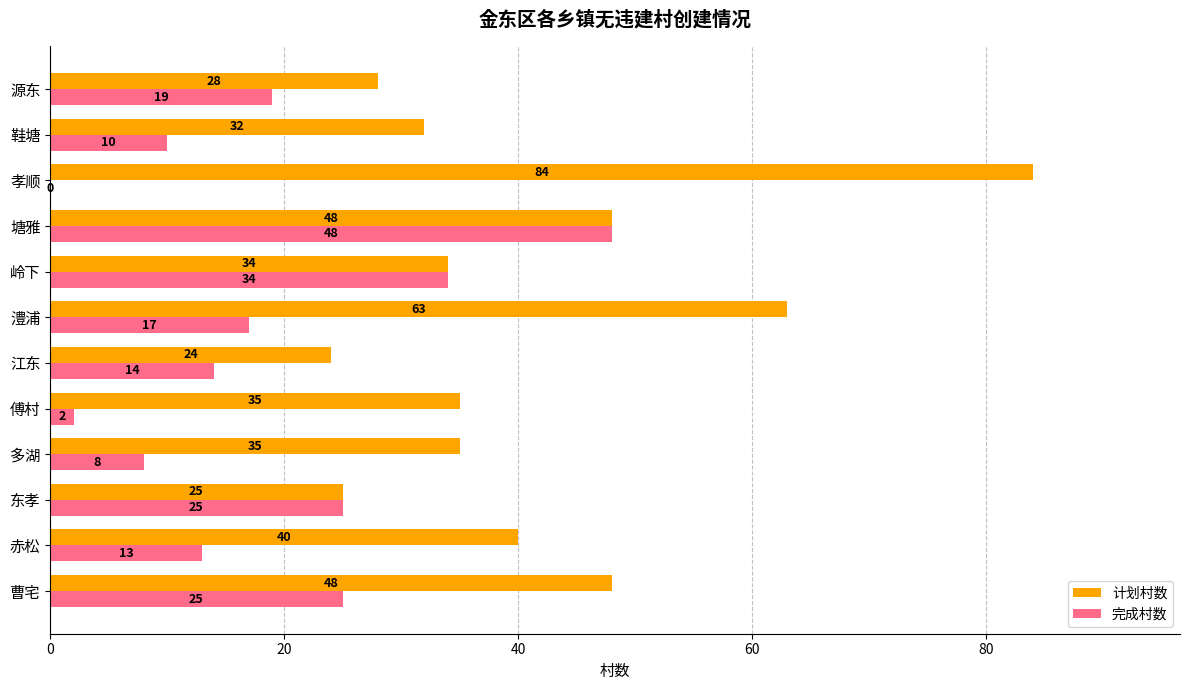

What is the sum of all 计划村数 values?

496